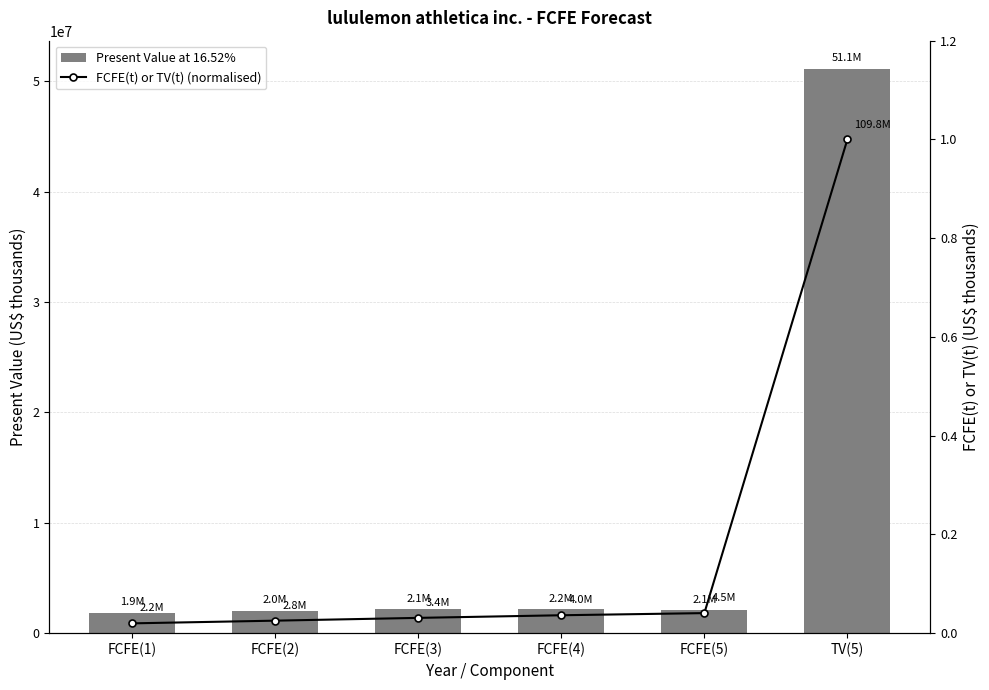

What is the value of the Present Value at 16.52% bar at the 6th from the left?

51122704.0